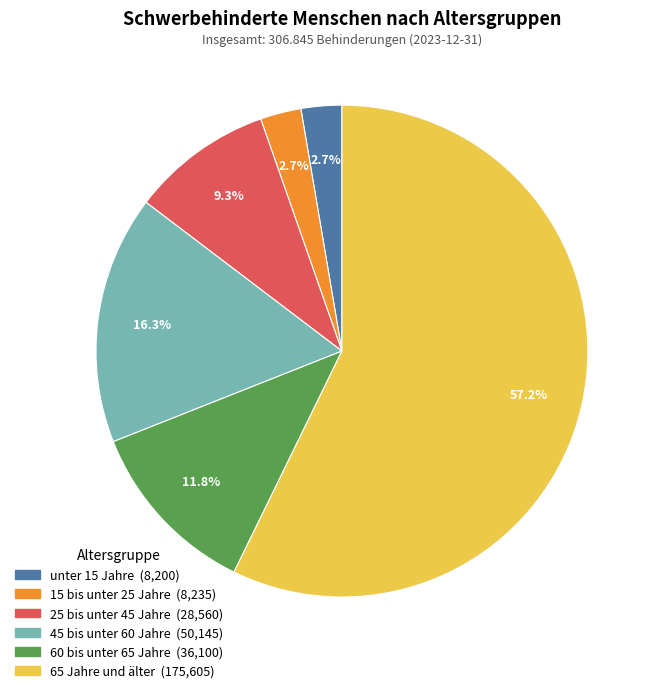

Combined, do 65 Jahre und älter and unter 15 Jahre account for over 50%?

Yes